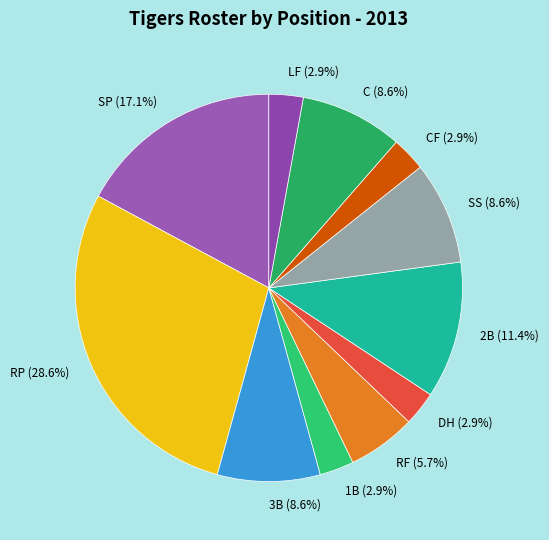

Between SS (8.6%) and RP (28.6%), which is larger?

RP (28.6%)